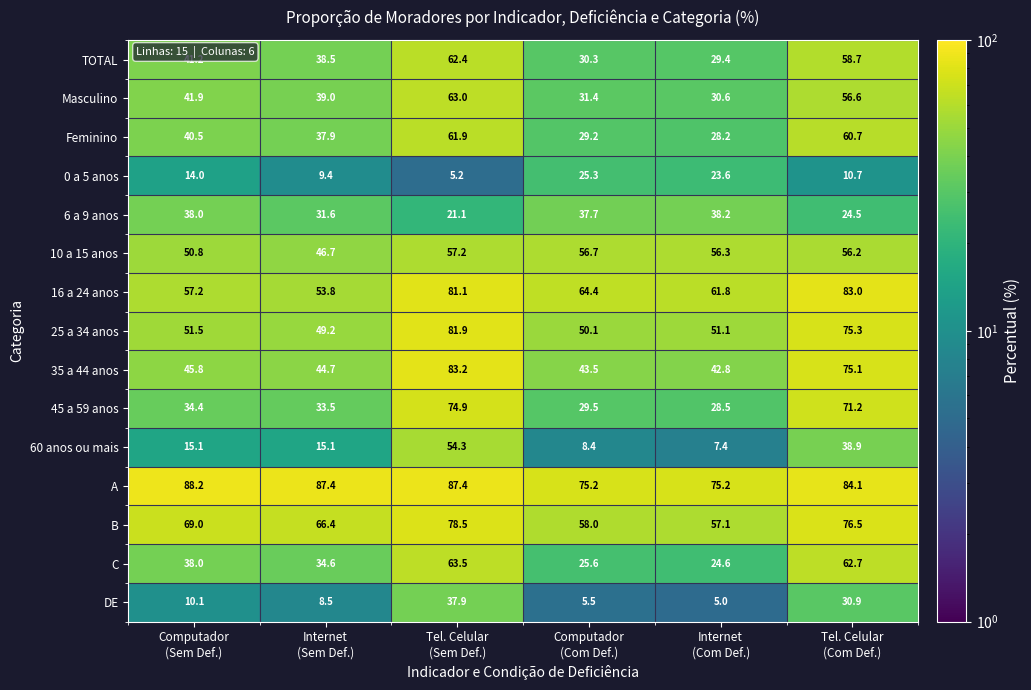

What is the spread (max minus min) of values at Internet
(Sem Def.)?

78.9